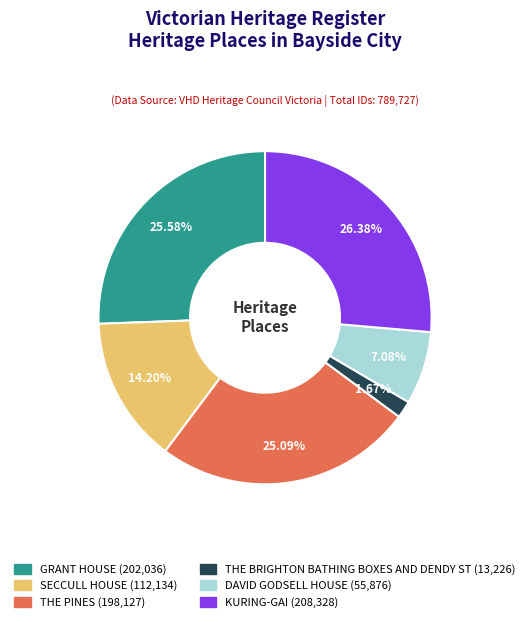

Count the number of slices in the pie.

6